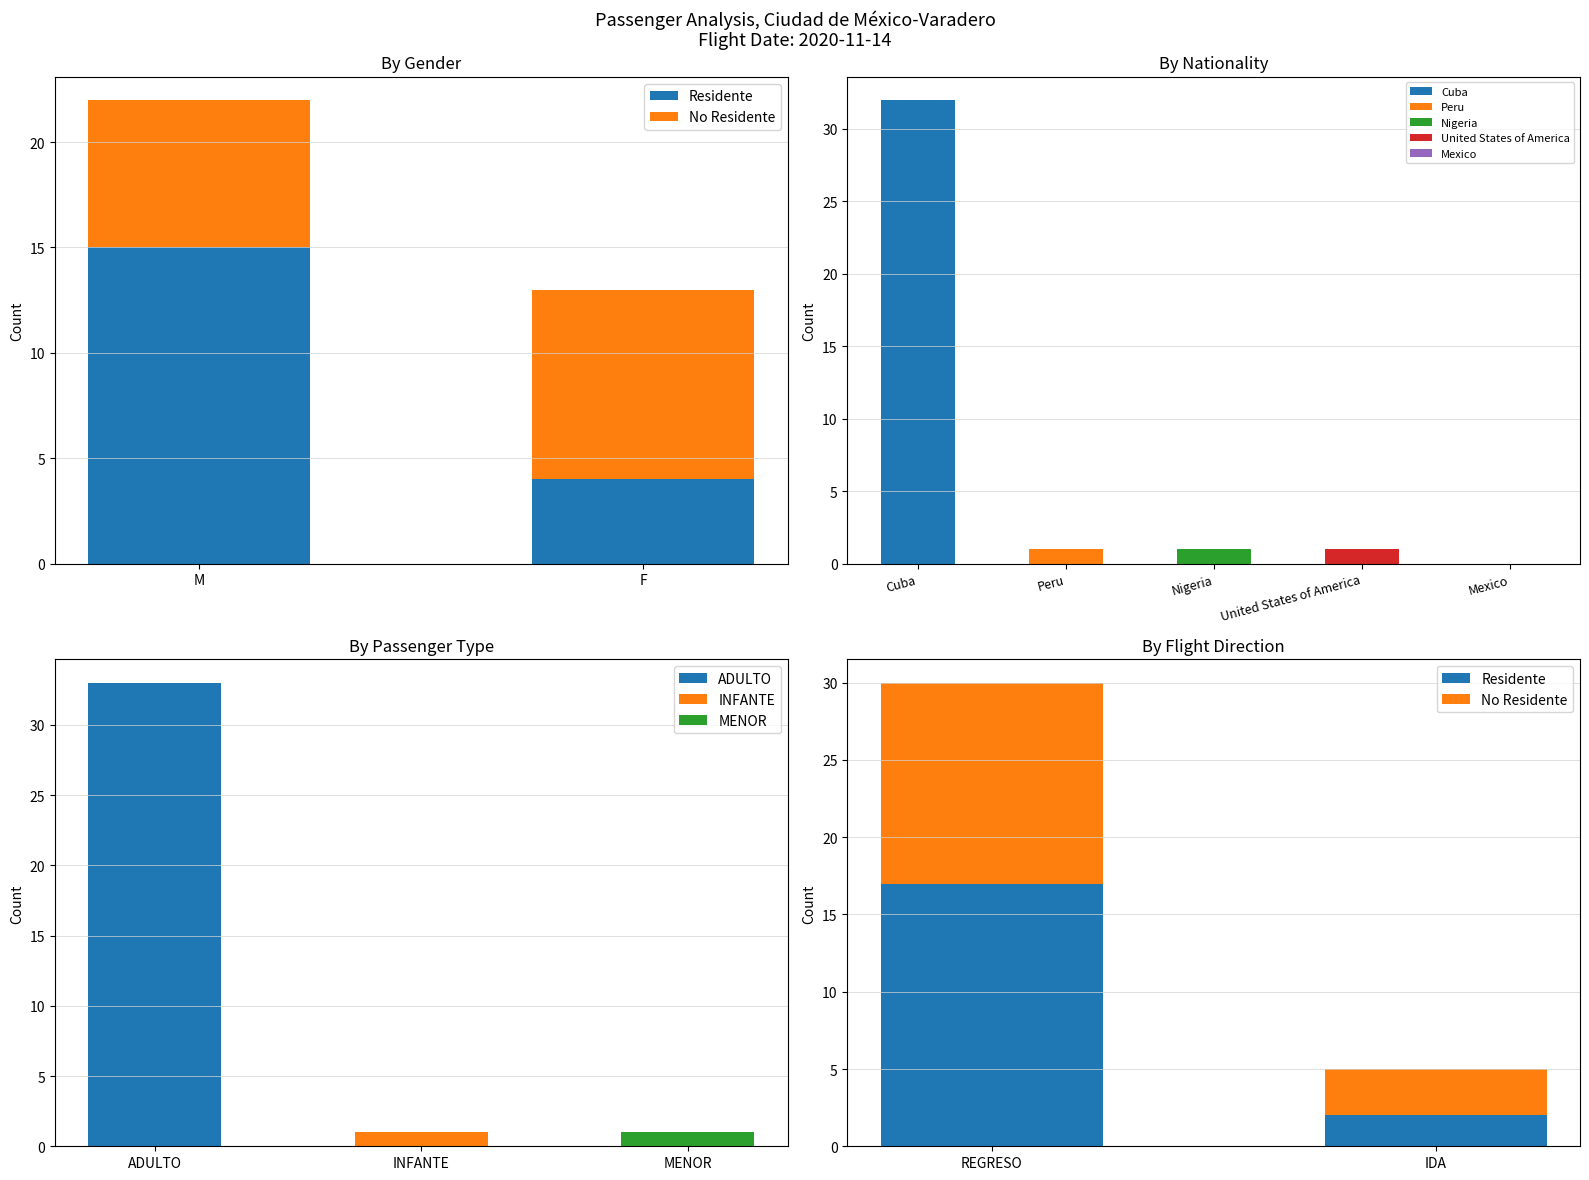

At REGRESO, list the series in order from largest to smallest.

Residente, No Residente